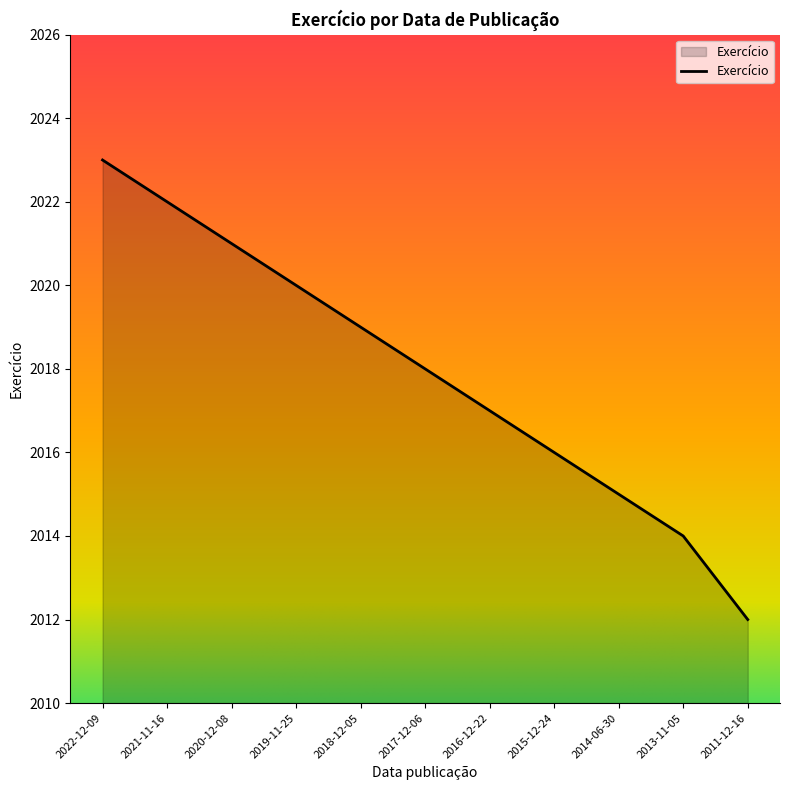

What is the ratio of the value at 2013-11-05 to the value at 2017-12-06?

1.0